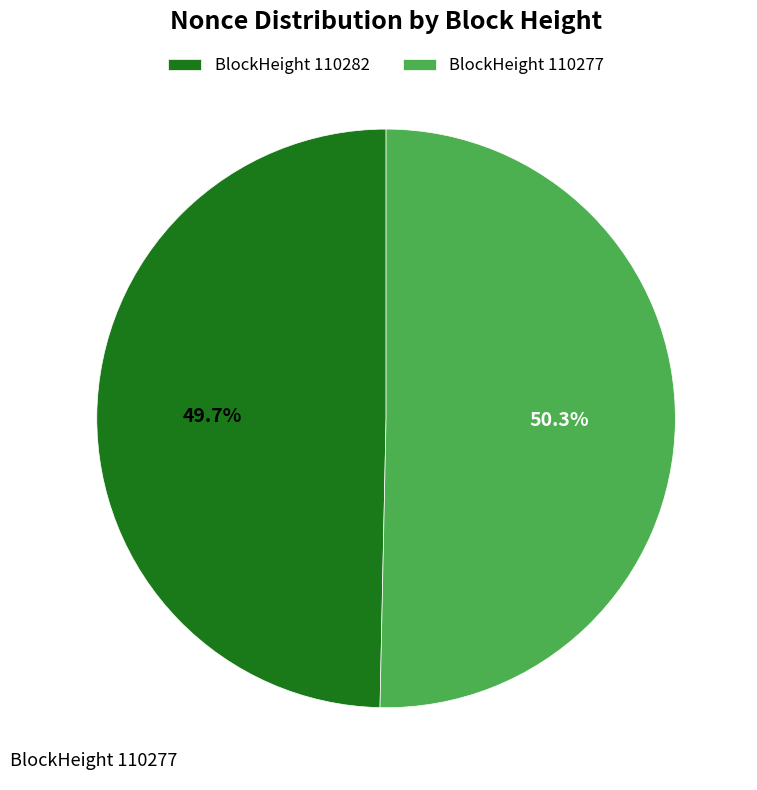

Does any single category account for the majority?

Yes